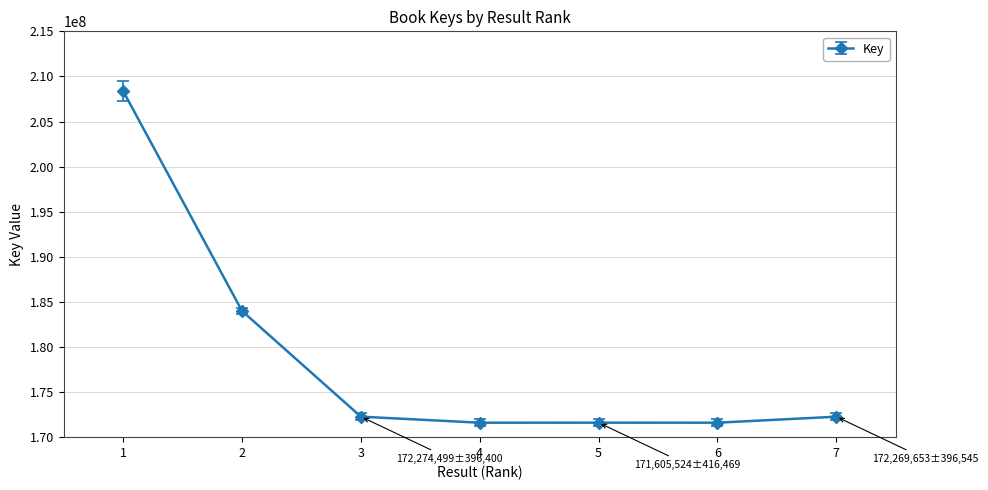

Is this an area chart (filled region under the line)?

No